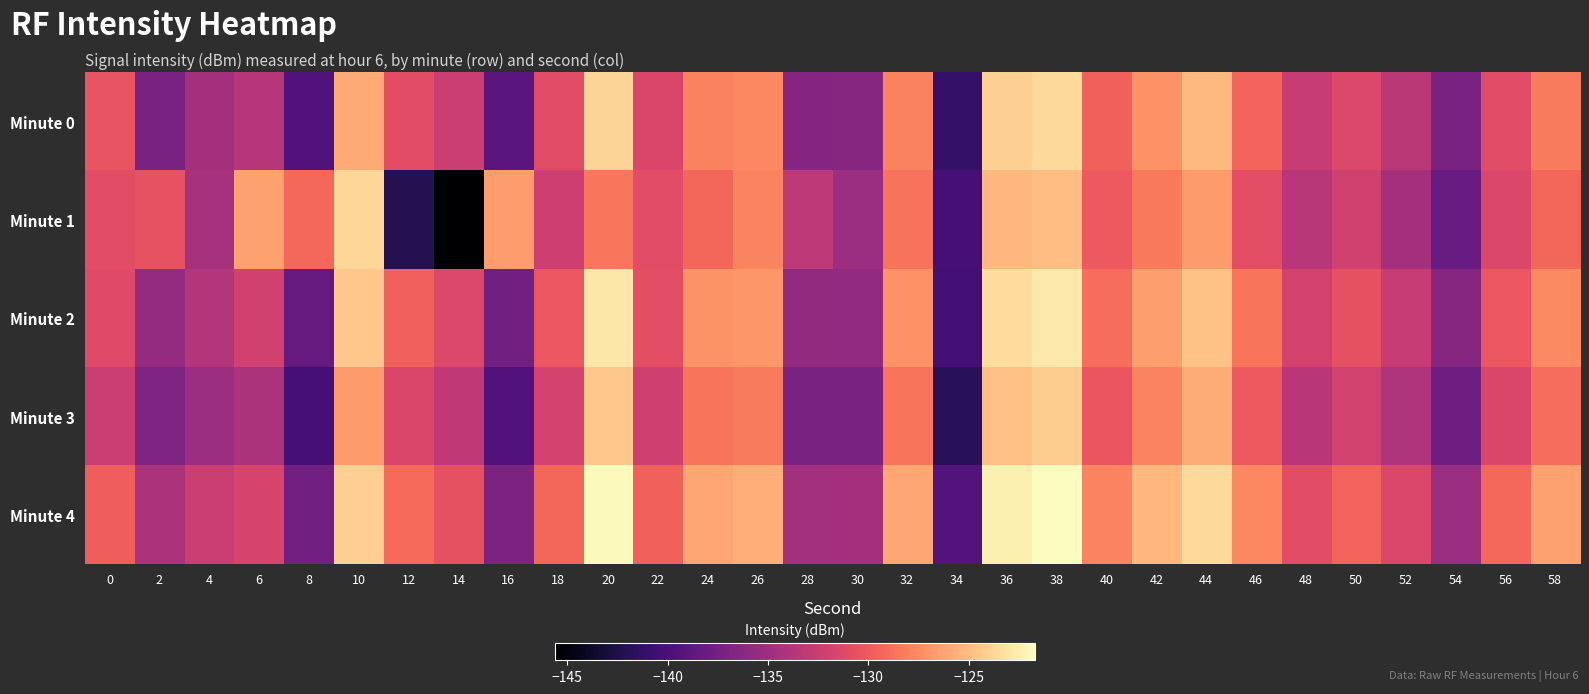

What is the greatest value displayed?

-121.7